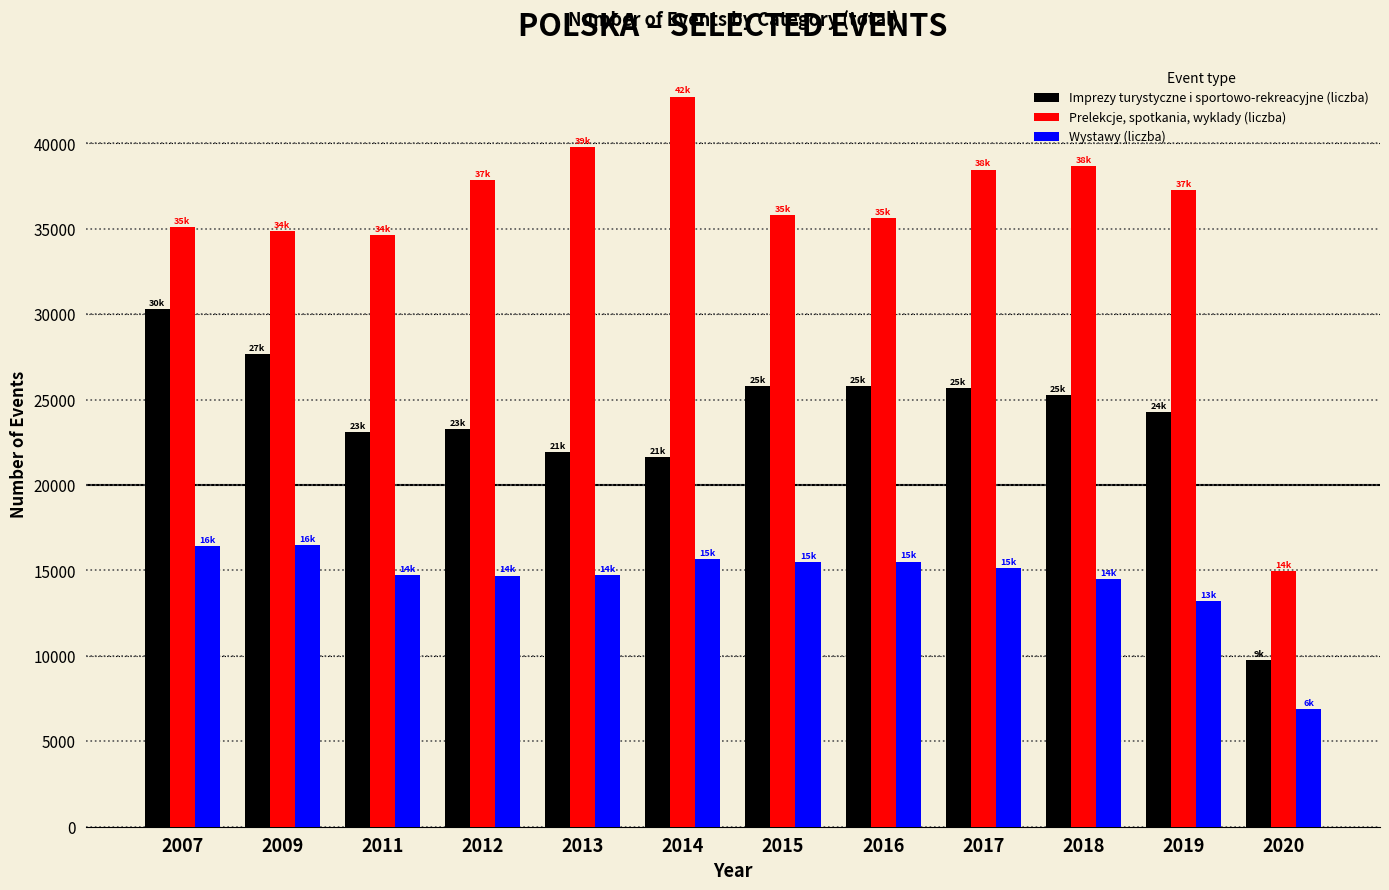

At 2009, list the series in order from largest to smallest.

Prelekcje, spotkania, wyklady (liczba), Imprezy turystyczne i sportowo-rekreacyjne (liczba), Wystawy (liczba)